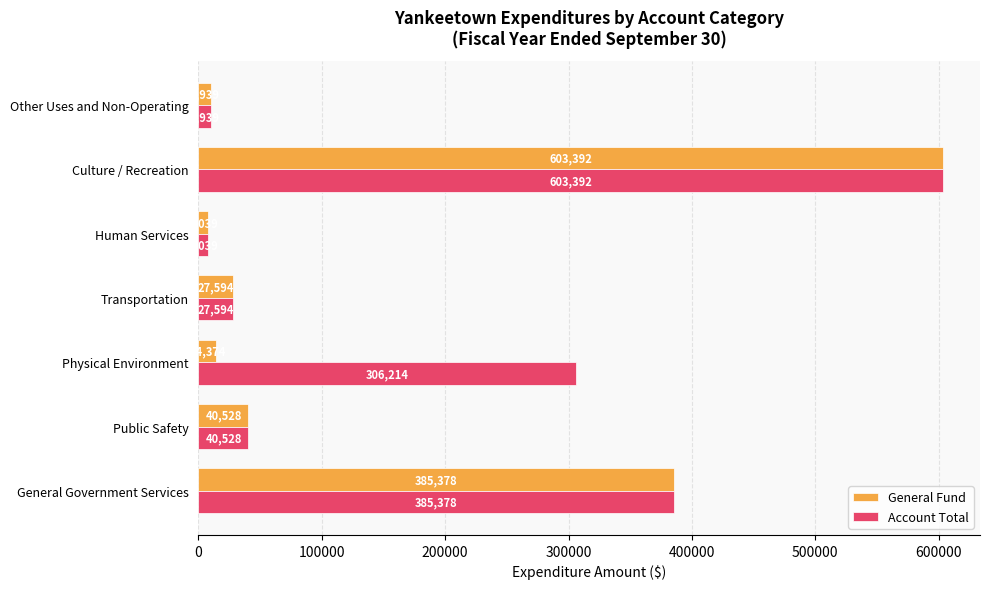

Which label corresponds to the smallest value in the chart?

Human Services